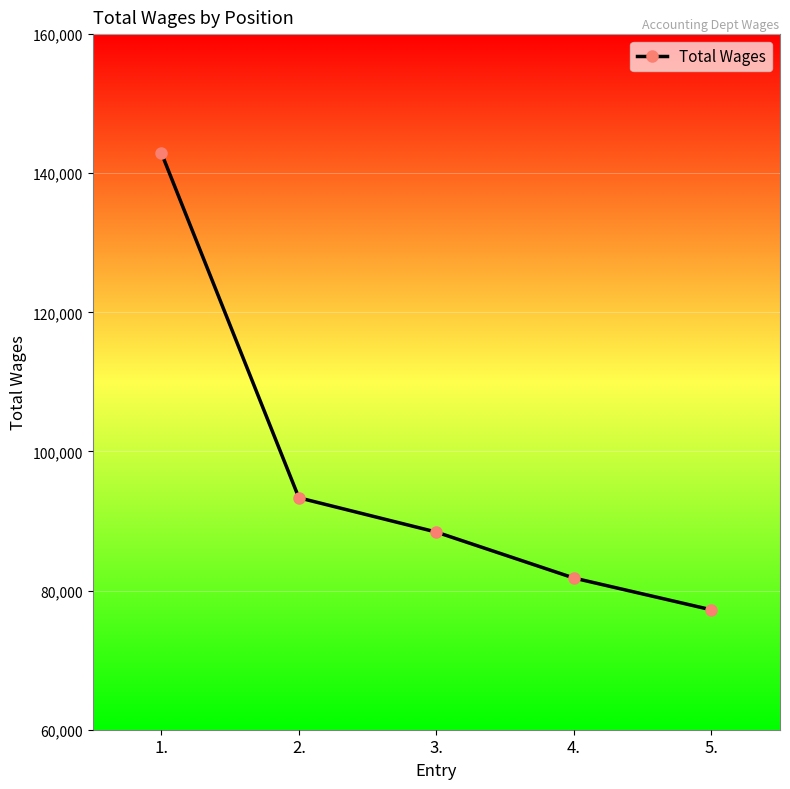

Rank the categories by value from lowest to highest.

5., 4., 3., 2., 1.